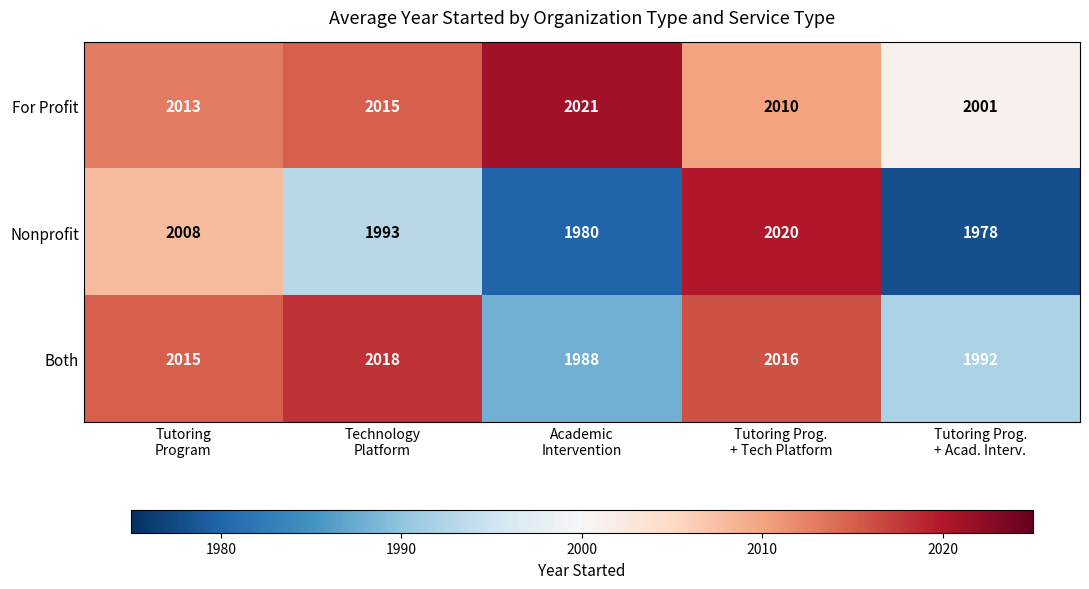

Count the number of categories in the chart.

5